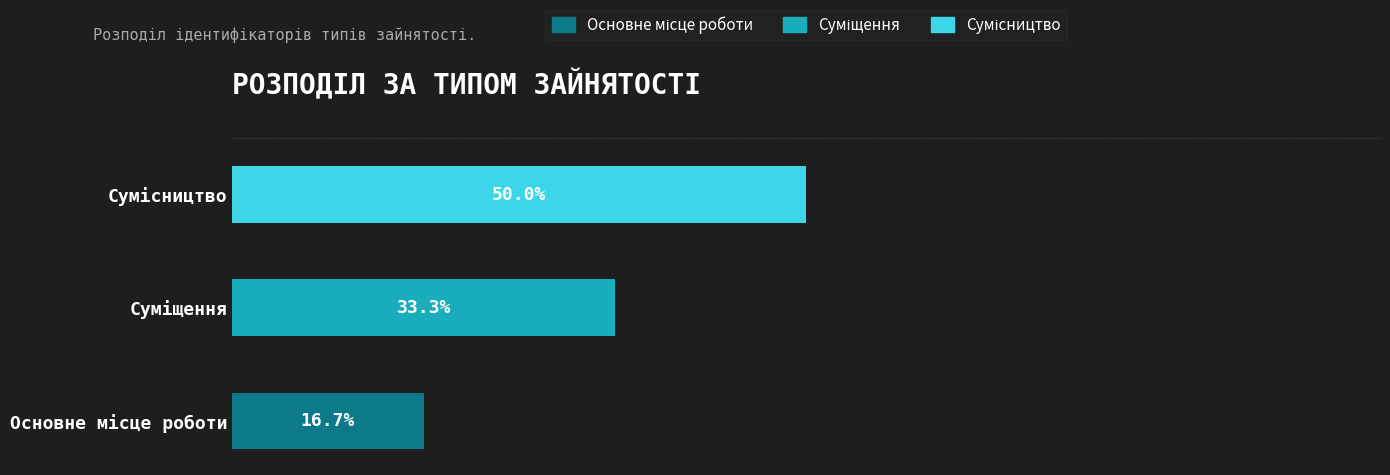

Which series has the widest spread of values?

Сумісництво